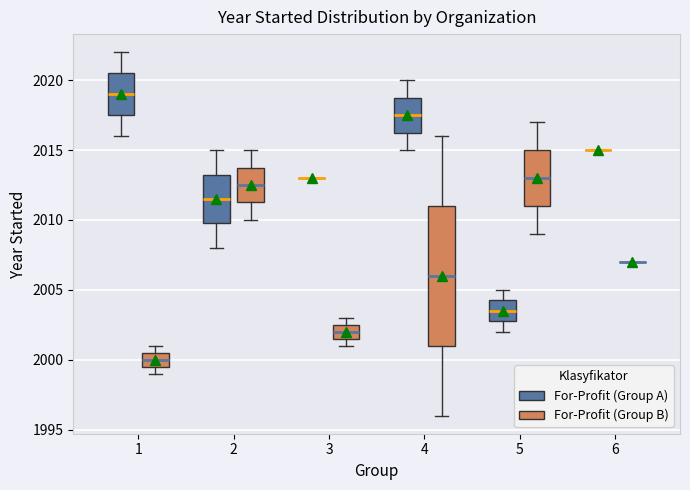

Comparing the boxes themselves (not the whiskers), which one is the tallest?

4 (For-Profit (Group B))